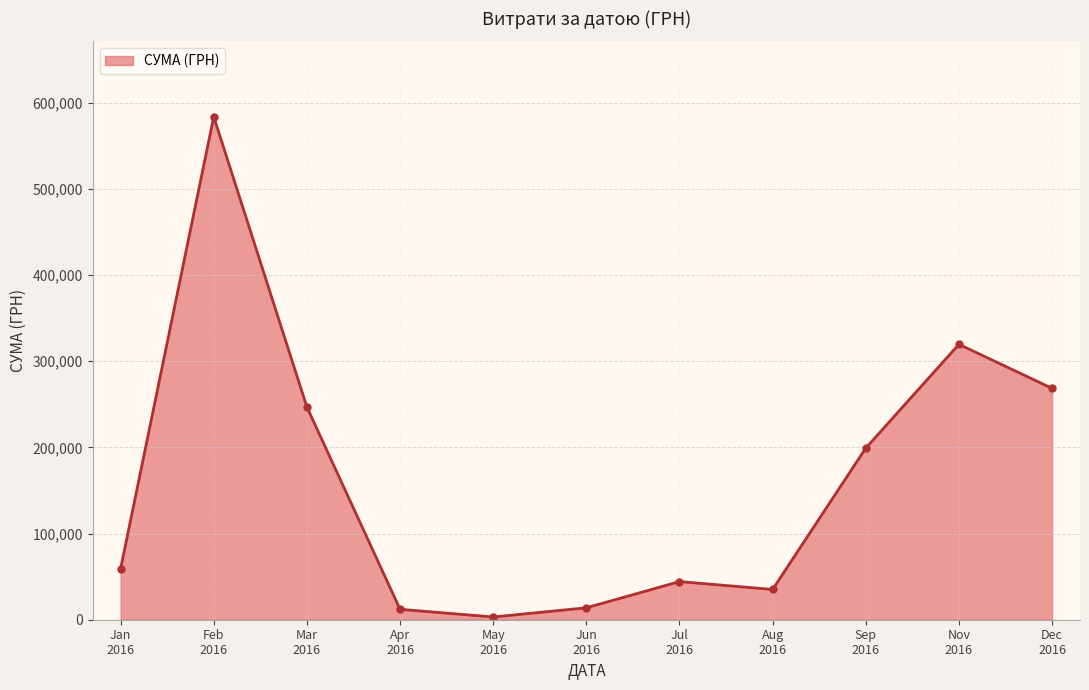

What is the value of the 2nd point from the left?

583556.1